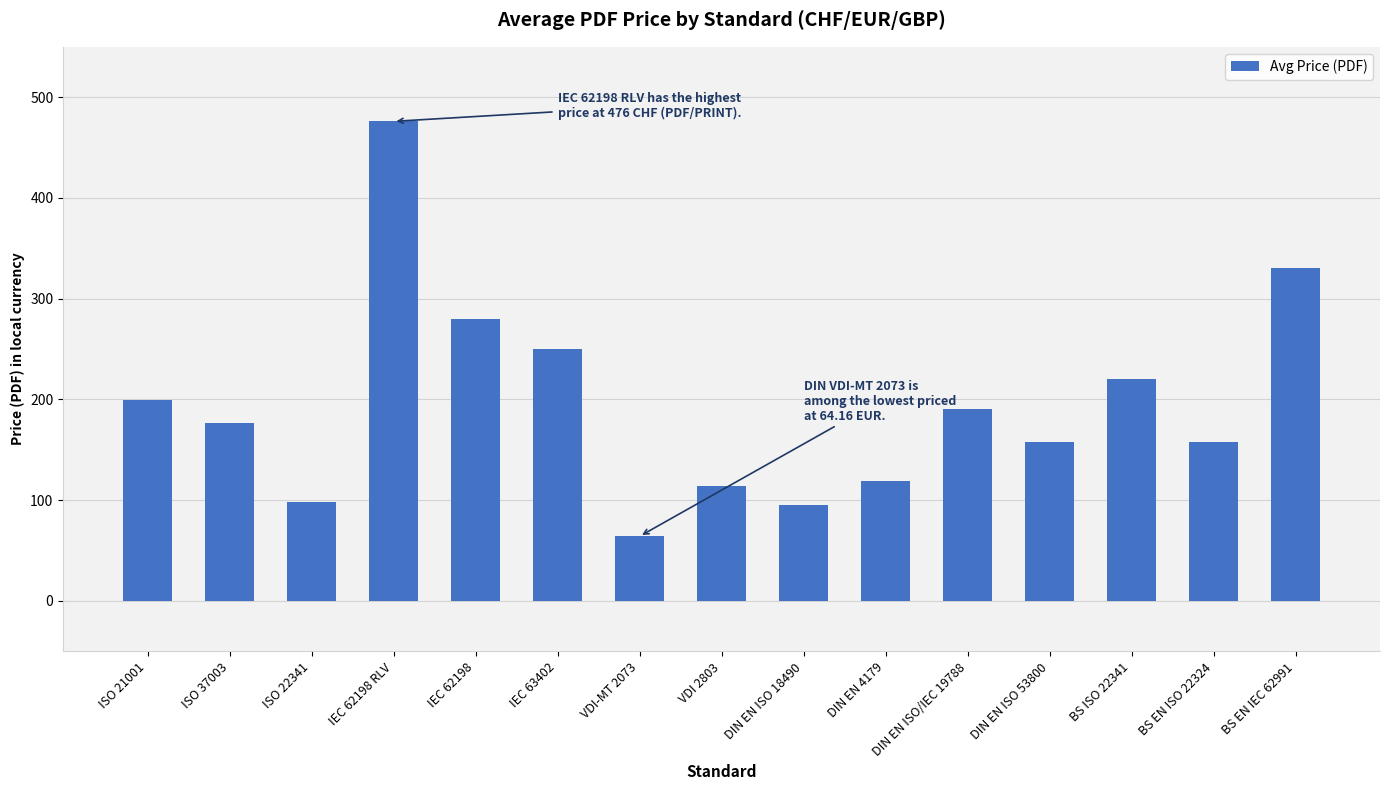

Which category has the lowest value across all series?

VDI-MT 2073